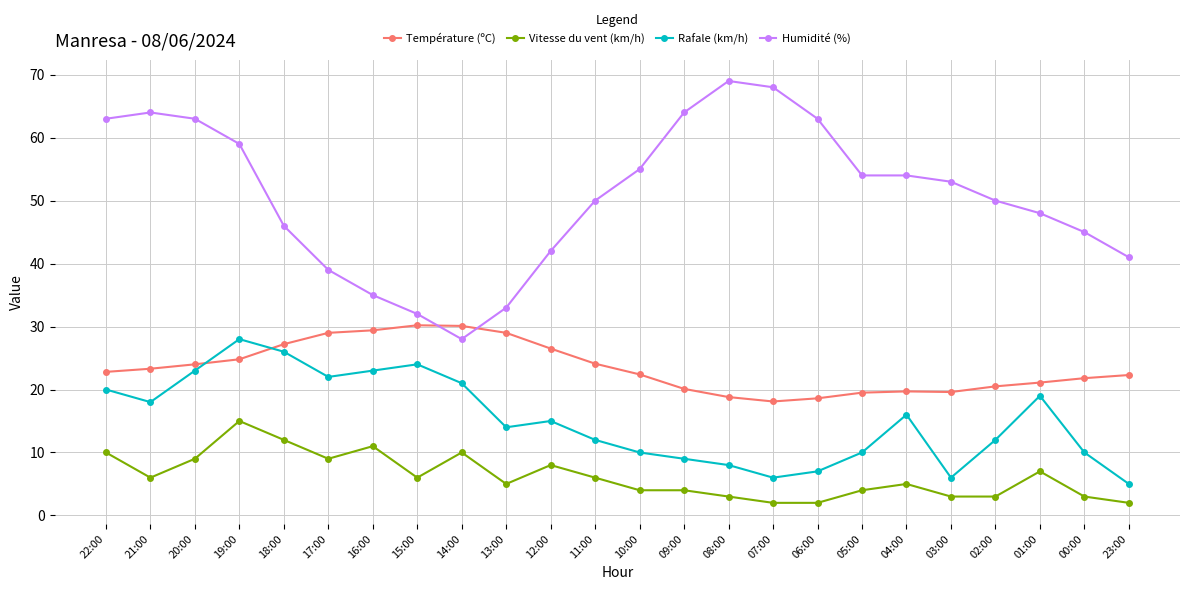

What are all the series names shown in the legend?

Température (ºC), Vitesse du vent (km/h), Rafale (km/h), Humidité (%)